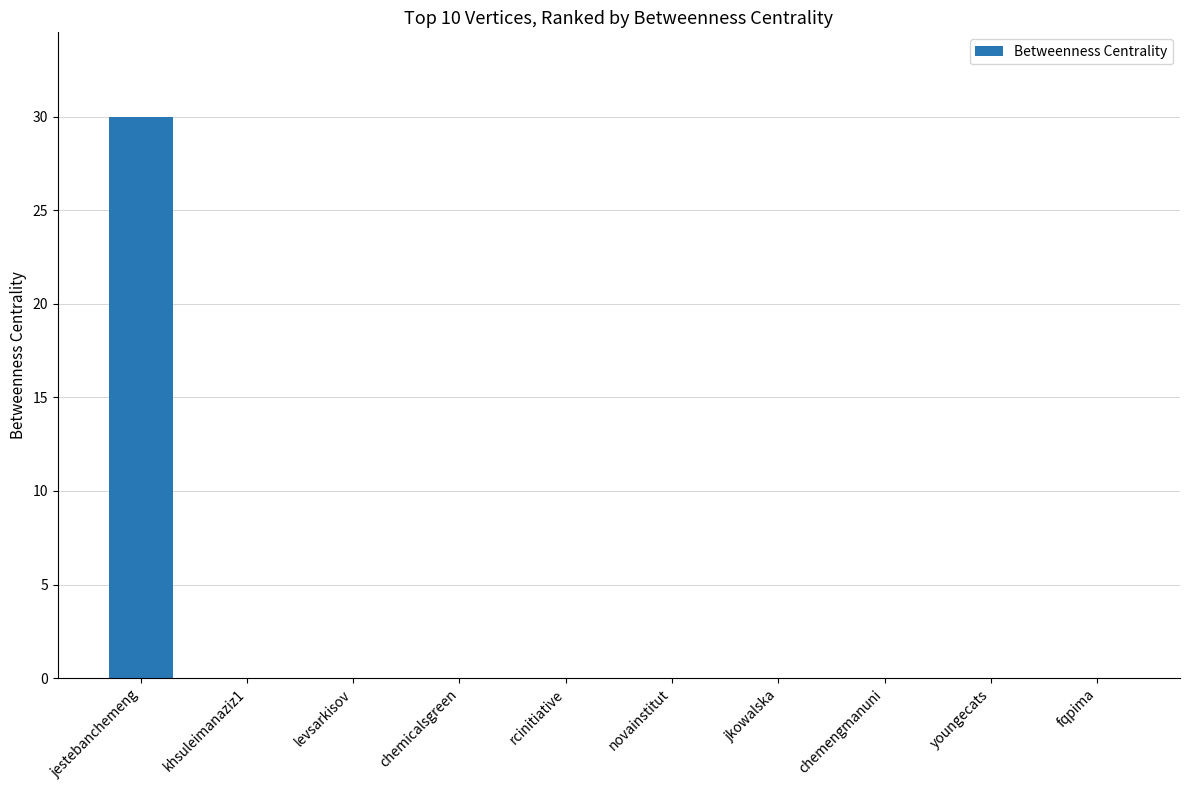

Reading left to right, what are all the values shown in this chart?

jestebanchemeng=30	khsuleimanaziz1=0	levsarkisov=0	chemicalsgreen=0	rcinitiative=0	novainstitut=0	jkowalska=0	chemengmanuni=0	youngecats=0	fqpima=0